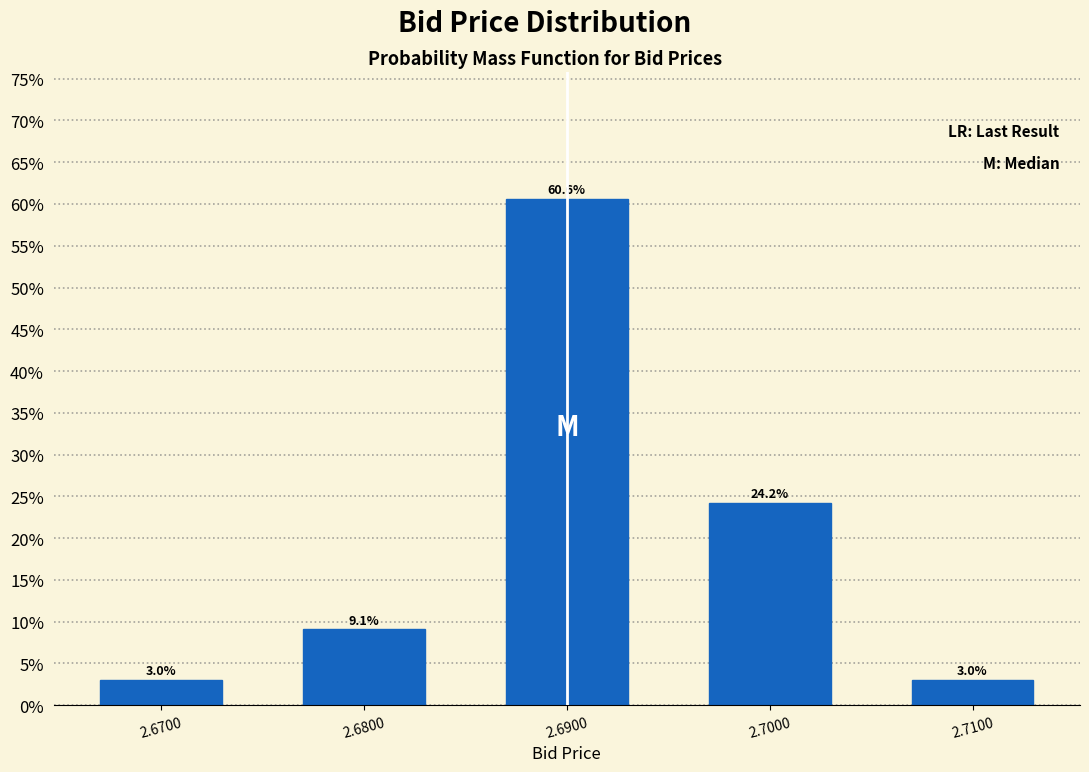

Reading left to right, what are all the values shown in this chart?

2.6700=3.0	2.6800=9.1	2.6900=60.6	2.7000=24.2	2.7100=3.0